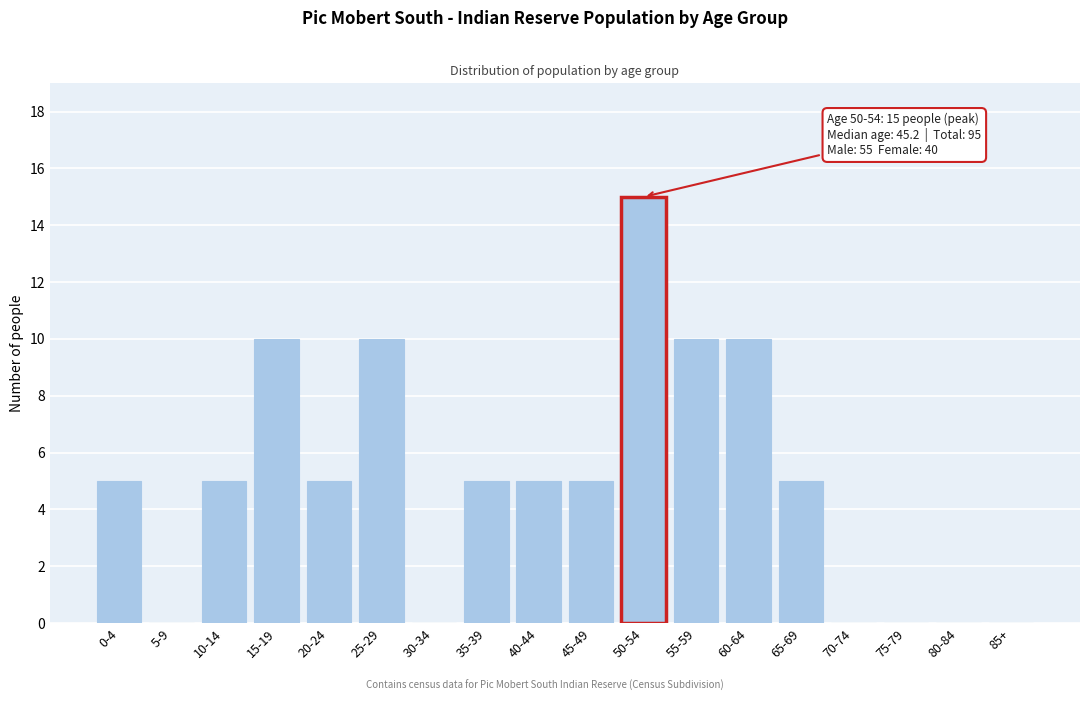

Reading left to right, what are all the values shown in this chart?

0-4=5	5-9=0	10-14=5	15-19=10	20-24=5	25-29=10	30-34=0	35-39=5	40-44=5	45-49=5	50-54=15	55-59=10	60-64=10	65-69=5	70-74=0	75-79=0	80-84=0	85+=0